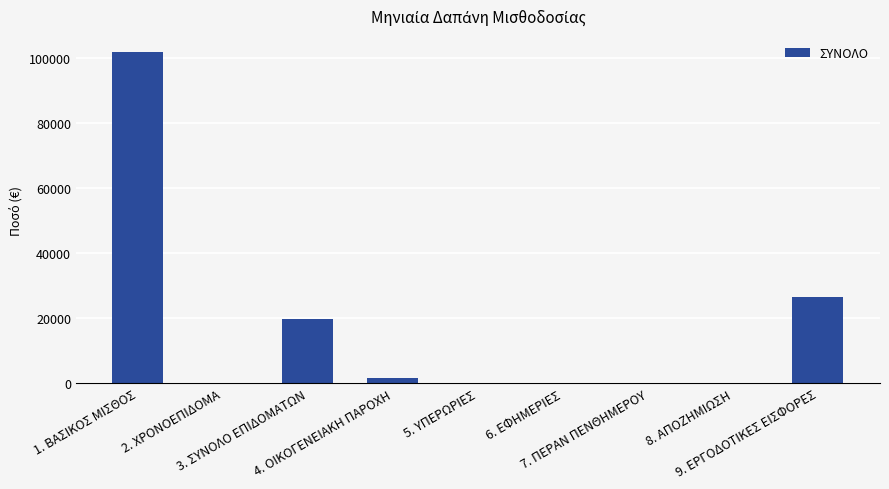

Does the chart contain stacked bars?

No